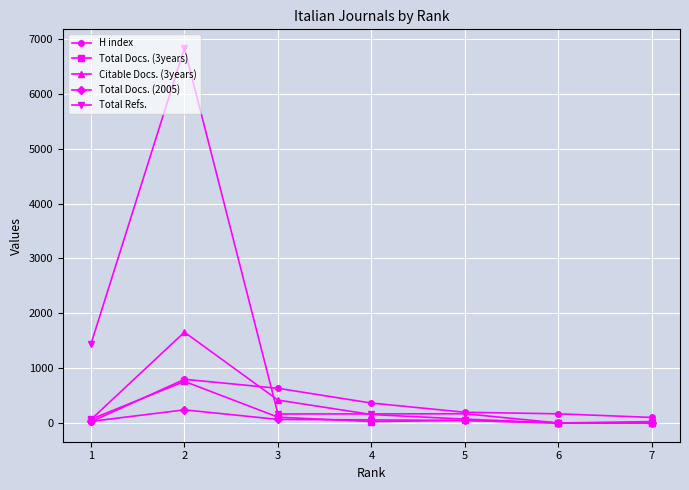

How many lines are shown in the chart?

5